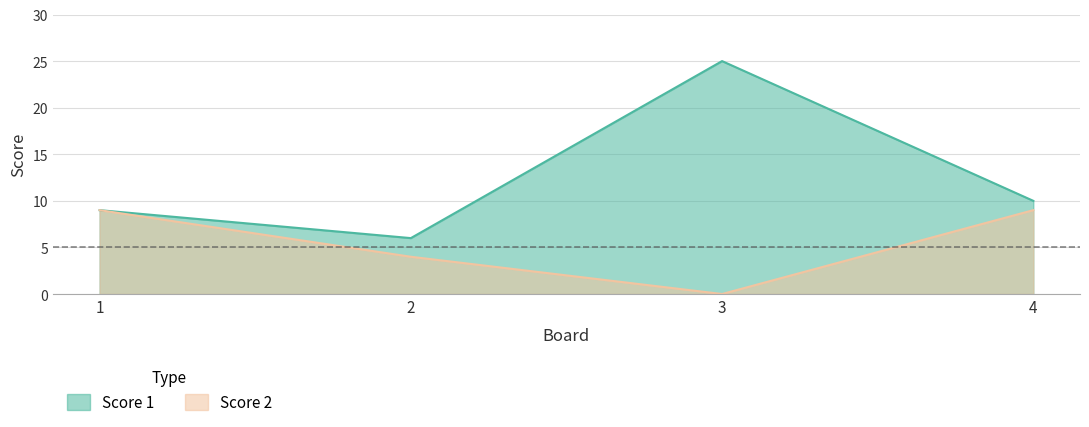

Count the Score 2 values in the range 4 to 9.

3